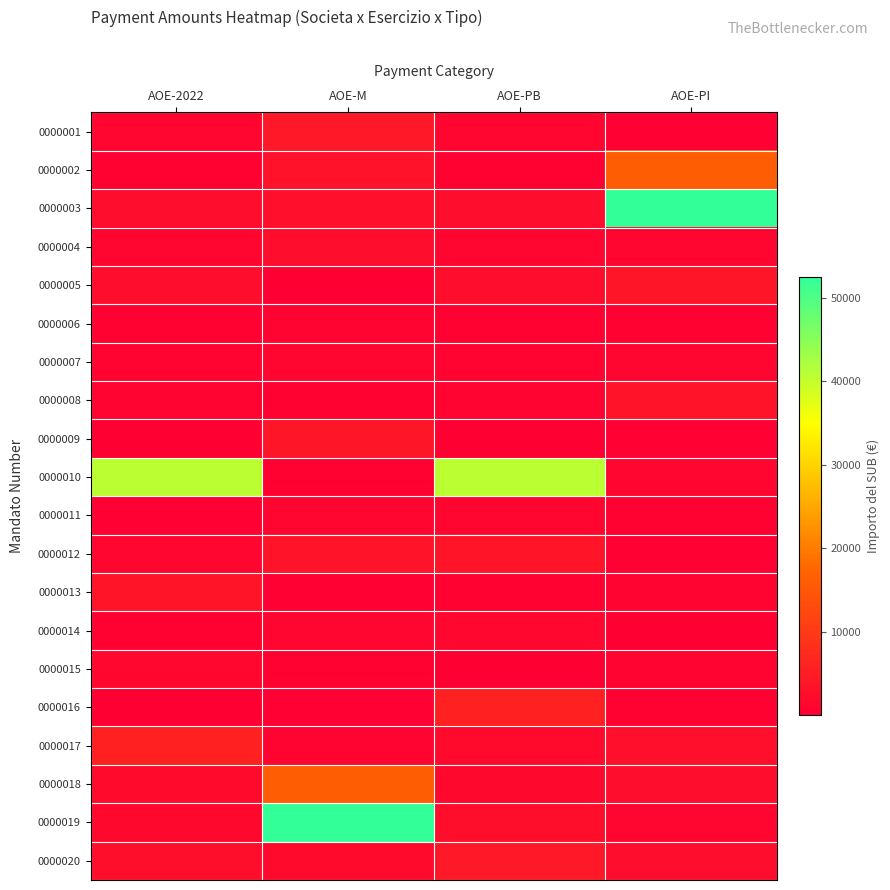

Reading left to right, list all the values displayed in this chart.

0000001: AOE-2022=1134.0	AOE-M=4140.0	AOE-PB=1134.0	AOE-PI=388.5
0000002: AOE-2022=539.7	AOE-M=3304.0	AOE-PB=539.7	AOE-PI=16191.0
0000003: AOE-2022=2299.8	AOE-M=2759.7	AOE-PB=2299.8	AOE-PI=52475.0
0000004: AOE-2022=1160.0	AOE-M=2346.0	AOE-PB=1160.0	AOE-PI=1237.5
0000005: AOE-2022=2394.1	AOE-M=75.2	AOE-PB=2394.1	AOE-PI=3906.2
0000006: AOE-2022=482.6	AOE-M=700.0	AOE-PB=482.6	AOE-PI=499.2
0000007: AOE-2022=840.0	AOE-M=1237.5	AOE-PB=840.0	AOE-PI=1204.7
0000008: AOE-2022=778.5	AOE-M=630.0	AOE-PB=778.5	AOE-PI=3334.0
0000009: AOE-2022=27.0	AOE-M=3906.2	AOE-PB=27.0	AOE-PI=340.0
0000010: AOE-2022=40700.6	AOE-M=499.2	AOE-PB=40700.6	AOE-PI=1173.6
0000011: AOE-2022=388.5	AOE-M=1204.7	AOE-PB=1116.0	AOE-PI=500.0
0000012: AOE-2022=1116.0	AOE-M=3334.0	AOE-PB=3648.0	AOE-PI=360.0
0000013: AOE-2022=3648.0	AOE-M=340.0	AOE-PB=641.4	AOE-PI=853.2
0000014: AOE-2022=641.4	AOE-M=1173.6	AOE-PB=1259.0	AOE-PI=75.2
0000015: AOE-2022=1259.0	AOE-M=500.0	AOE-PB=140.0	AOE-PI=700.0
0000016: AOE-2022=140.0	AOE-M=360.0	AOE-PB=5771.9	AOE-PI=630.0
0000017: AOE-2022=5771.9	AOE-M=853.2	AOE-PB=1884.0	AOE-PI=2759.7
0000018: AOE-2022=1884.0	AOE-M=16191.0	AOE-PB=1600.0	AOE-PI=2346.0
0000019: AOE-2022=1600.0	AOE-M=52475.0	AOE-PB=2520.0	AOE-PI=1160.0
0000020: AOE-2022=2520.0	AOE-M=2000.0	AOE-PB=4140.0	AOE-PI=2299.8